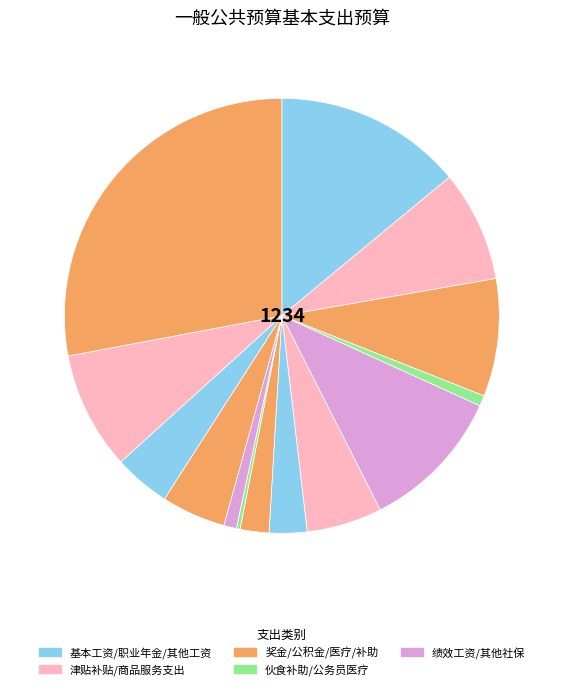

What is the smallest slice in the pie chart?

公务员医疗补助缴费